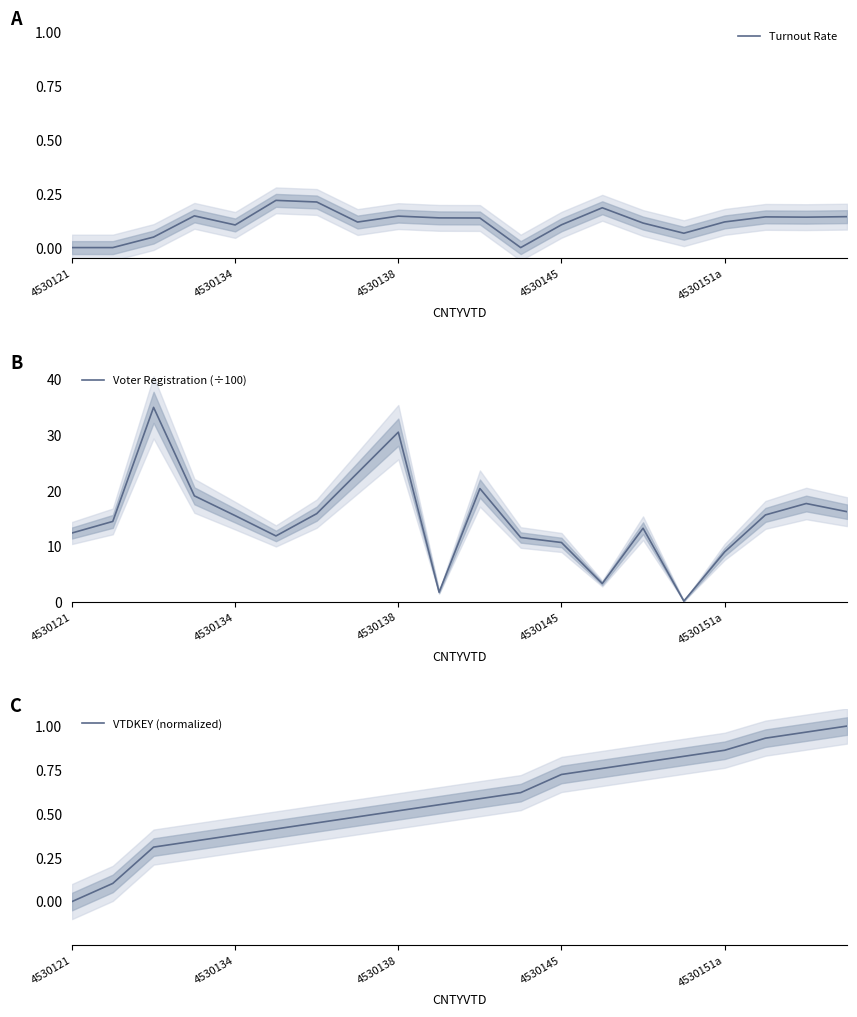

Count the number of categories in the chart.

20